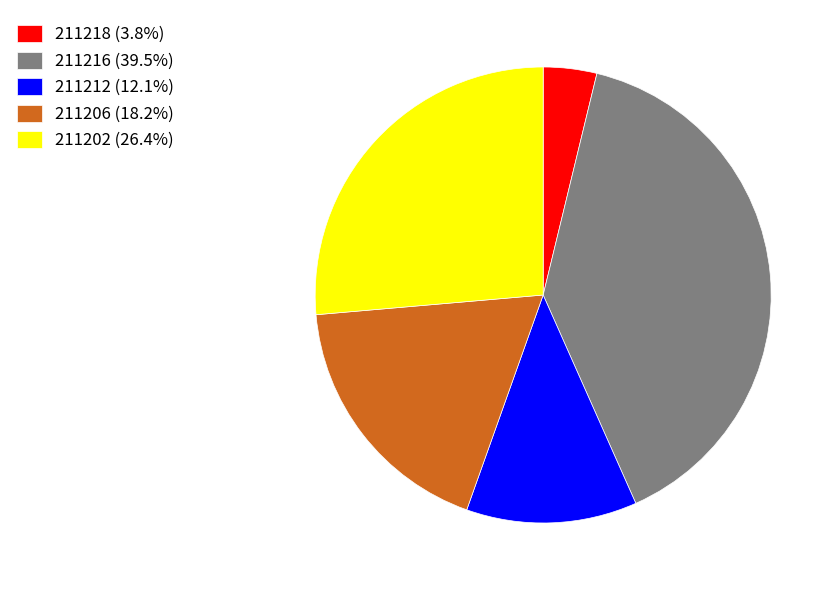

Combined, do 211212 (12.1%) and 211218 (3.8%) account for over 50%?

No